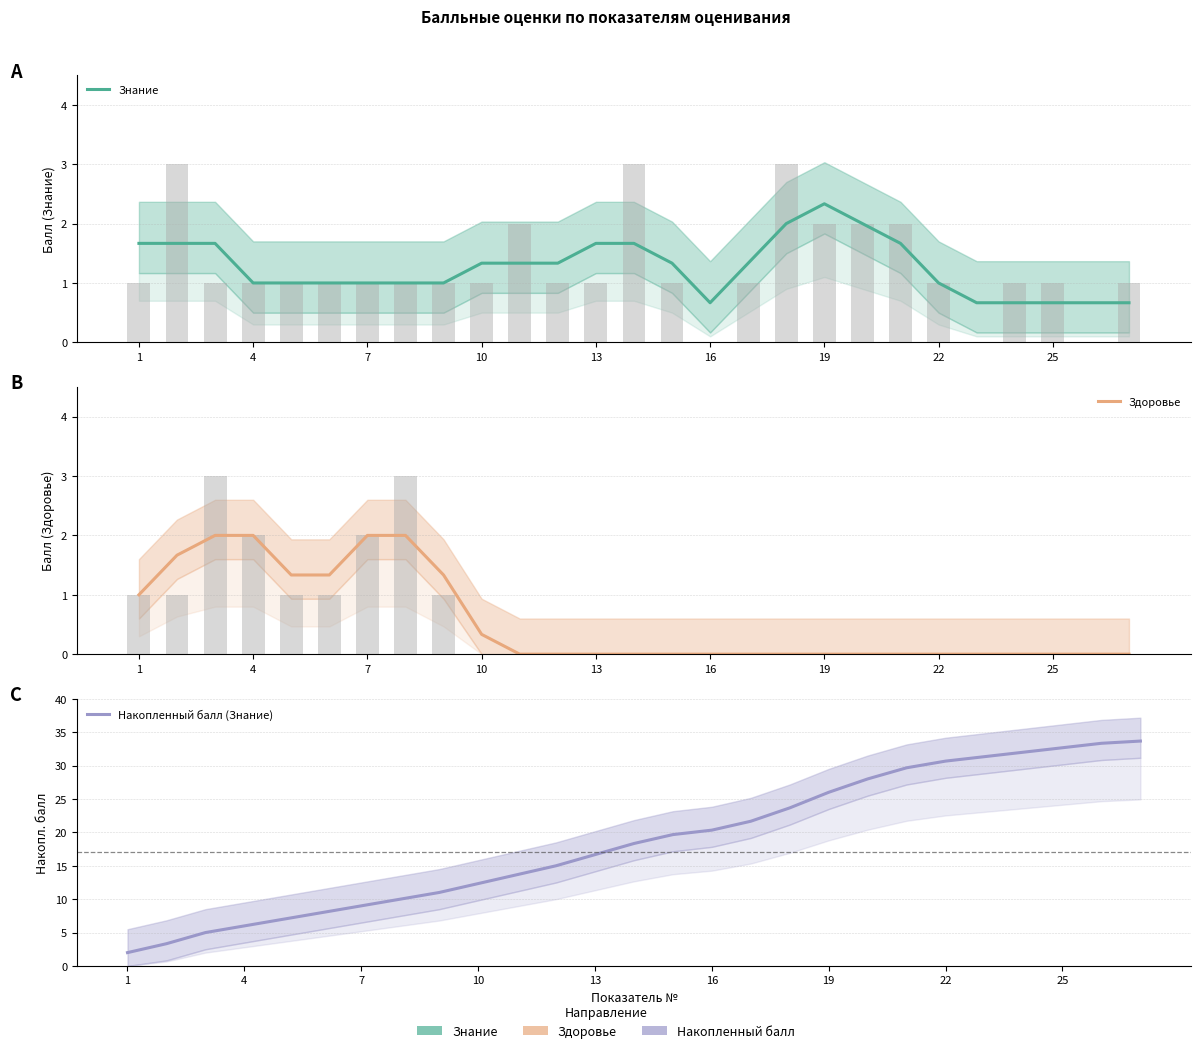

What is the total value across all series at 25?

13.3